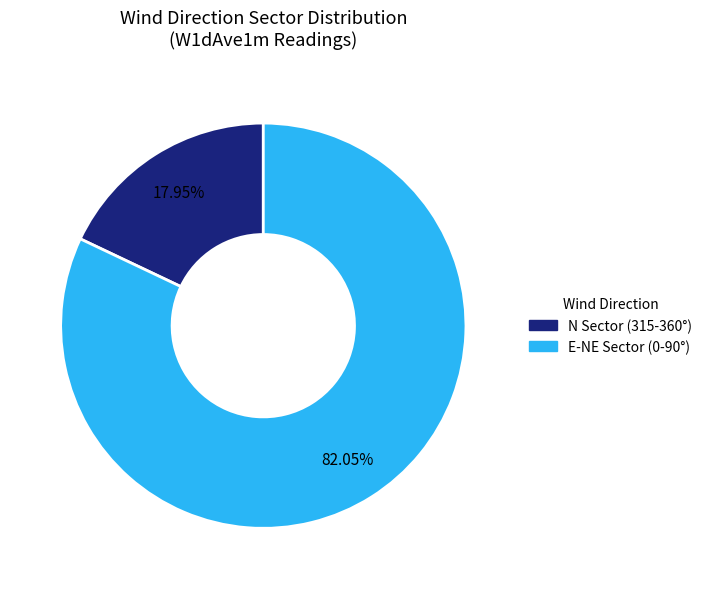

Does any single category account for the majority?

Yes